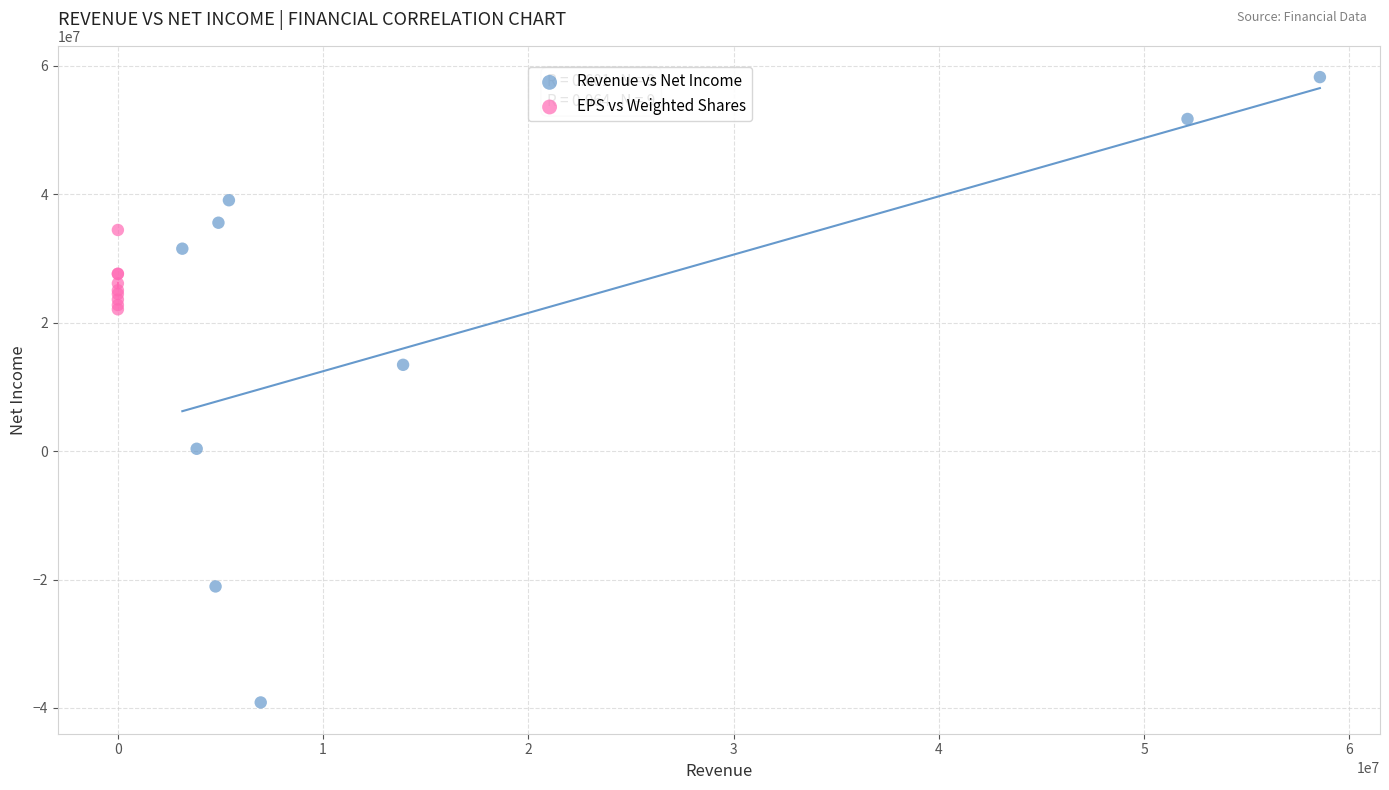

Which series contains the lowest Y value?

Revenue vs Net Income